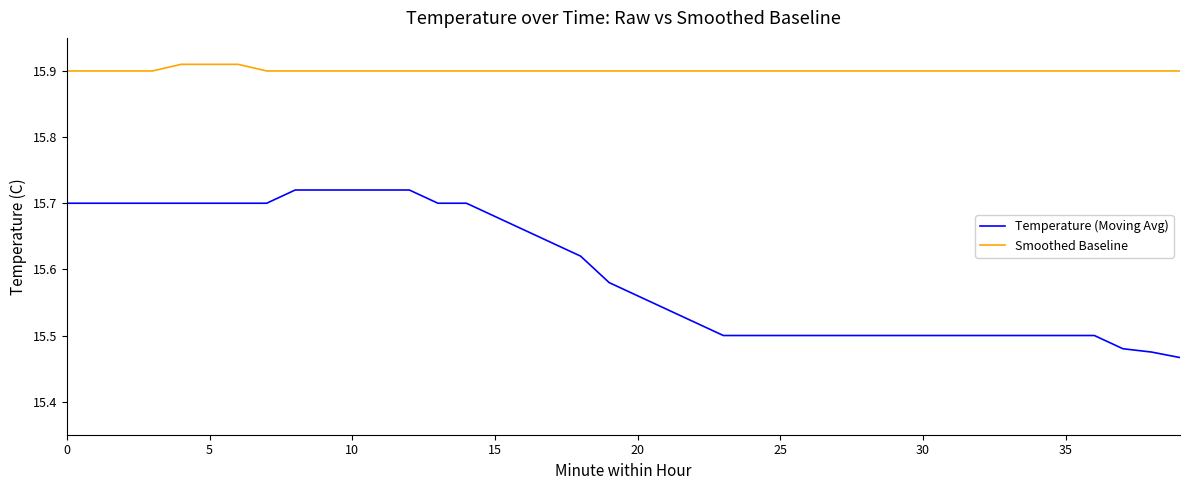

How many categories are shown in the chart?

40